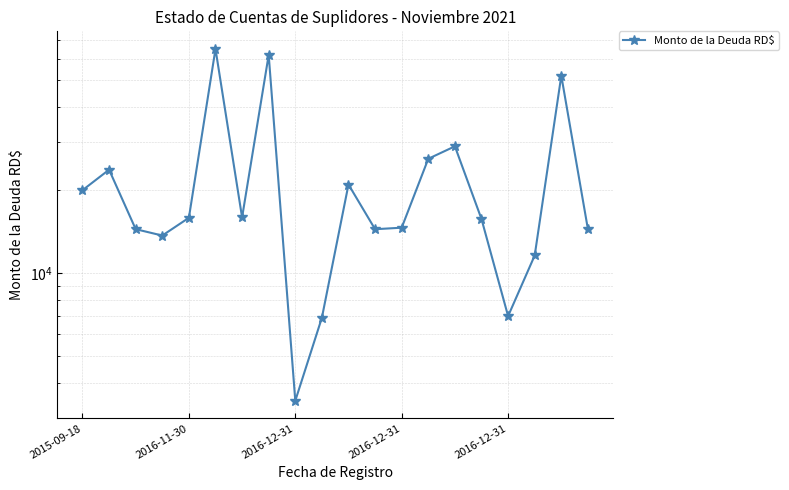

Where is the data nearest to the value 34250?

14